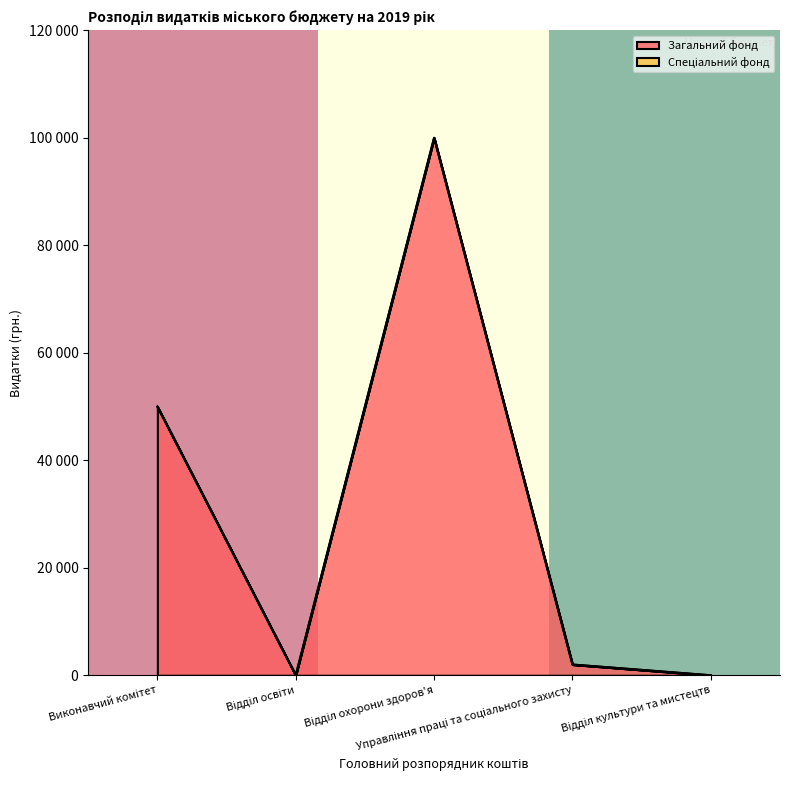

List the labels in order of value, largest first.

Відділ охорони здоров'я, Виконавчий комітет, Управління праці та соціального захисту, Відділ освіти, Відділ культури та мистецтв